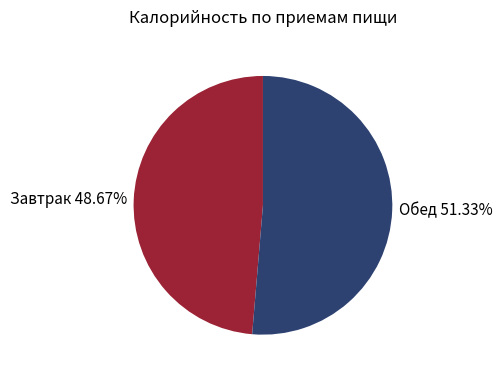

True or false: Завтрак accounts for 36% of the total.

False